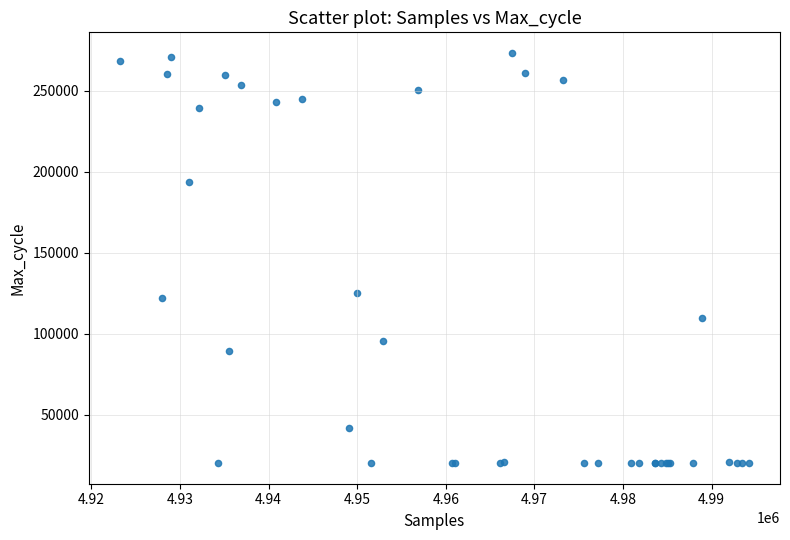

What Y value in the scatter plot is closest to 146660?

124864